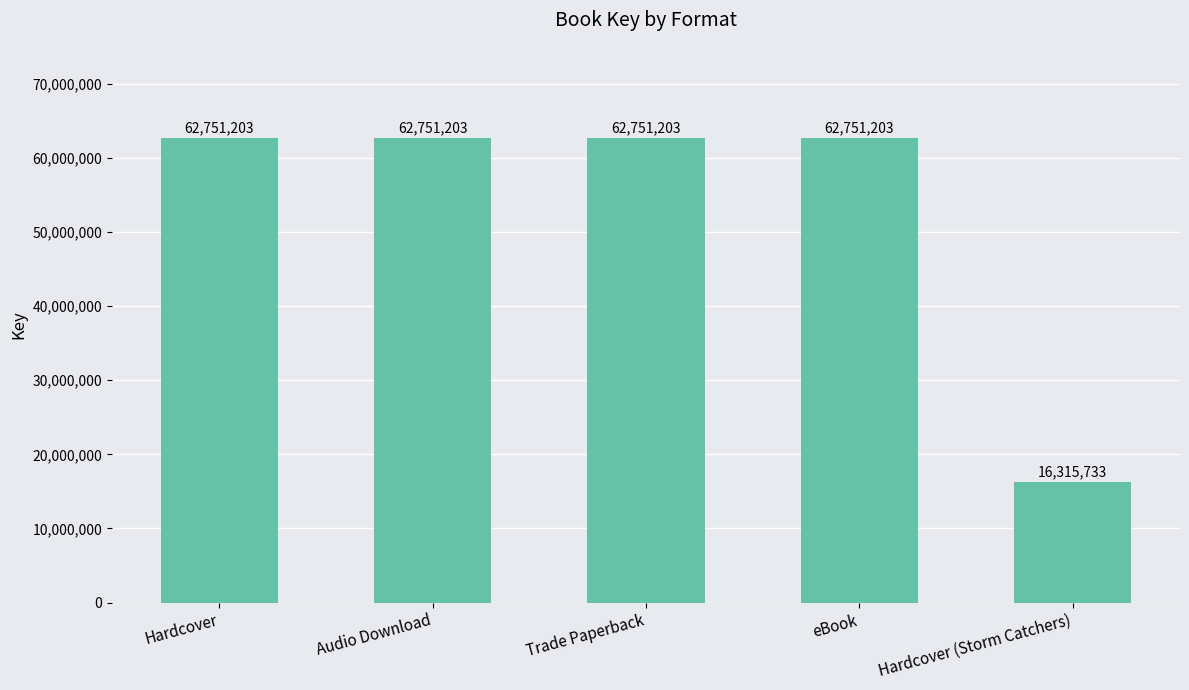

What is the smallest value displayed?

16315733